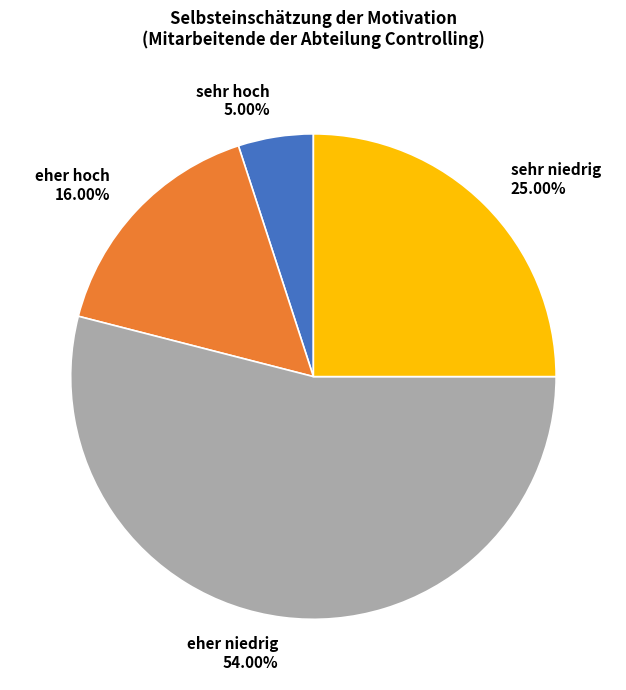

What percentage is the eher niedrig slice, to the nearest percent?

54%